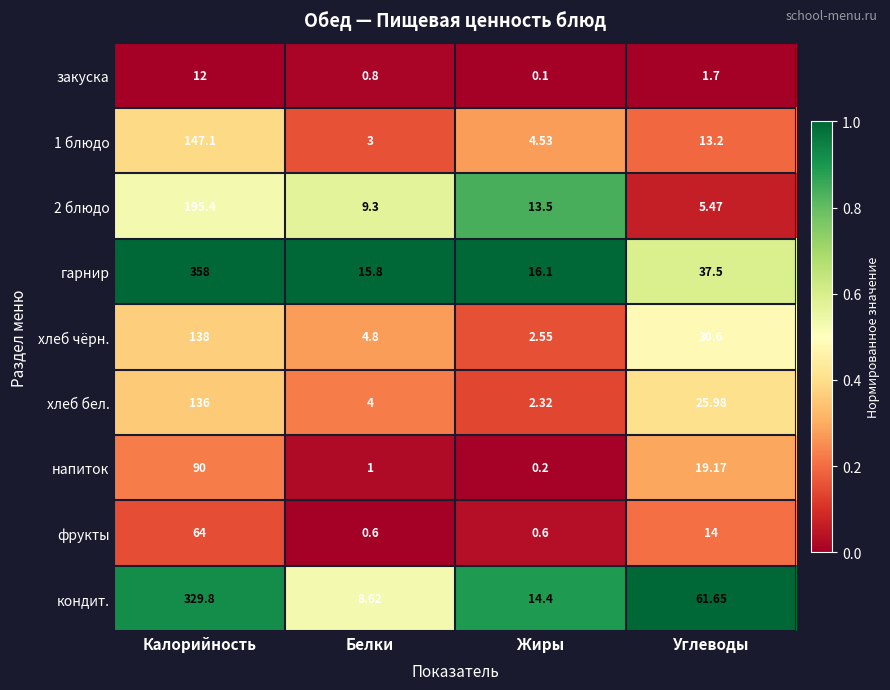

What is the total value across all series at Жиры?

54.3